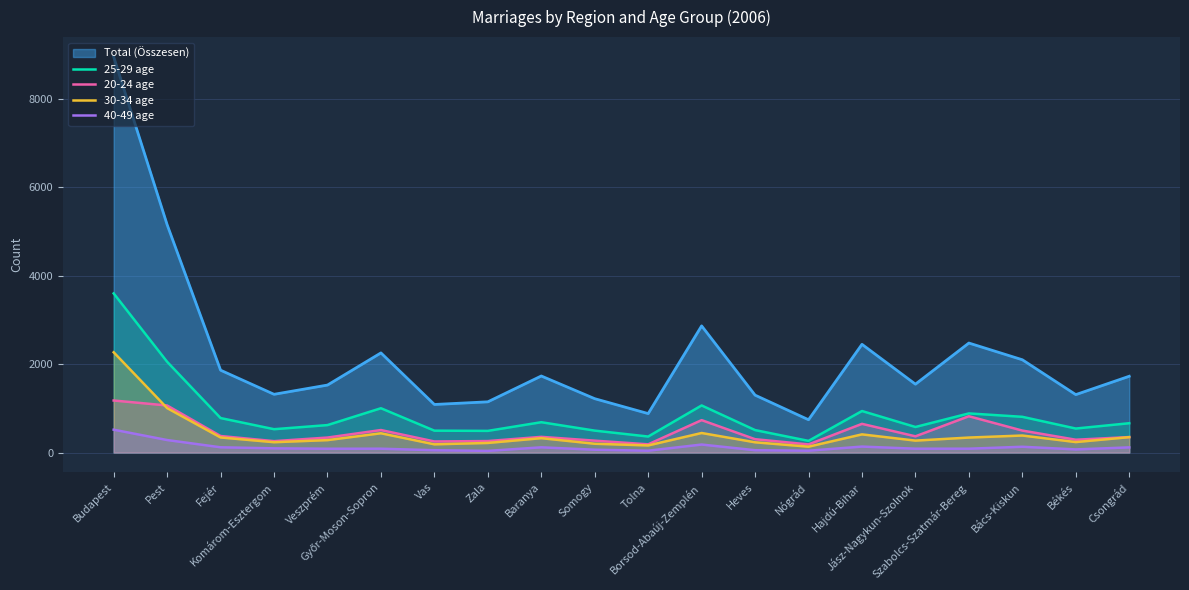

The 40-49 age series shows 166 at Komárom-Esztergom. True or false?

False